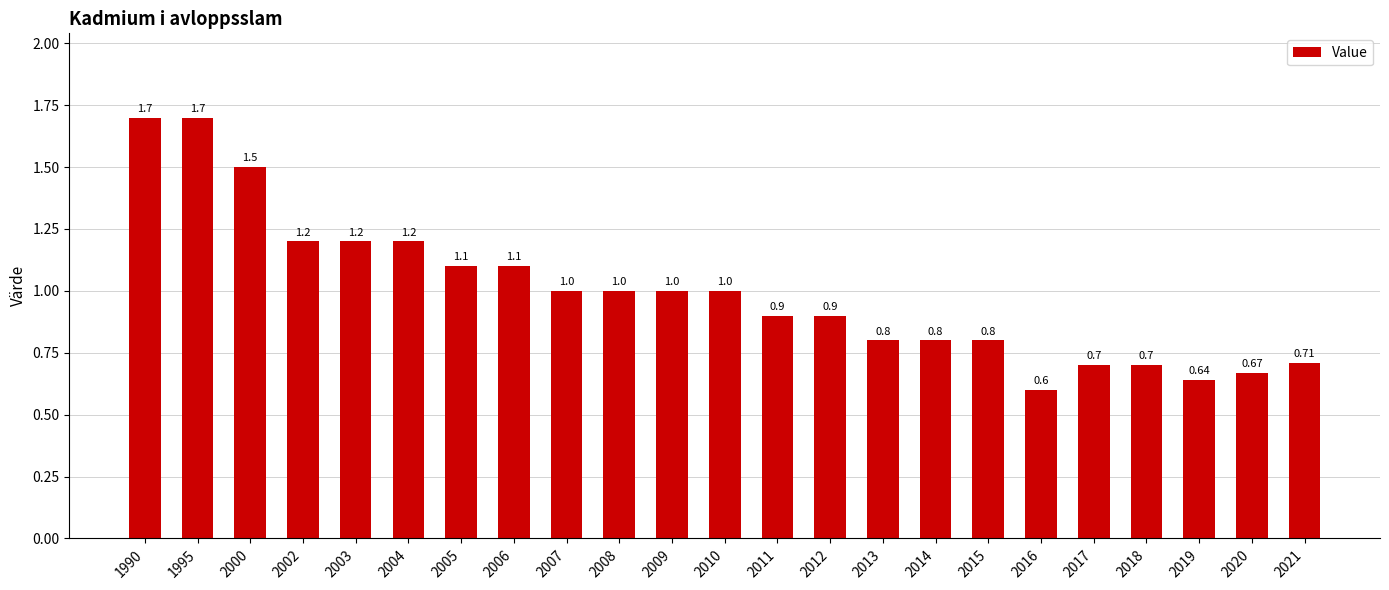

Reading left to right, extract all data points from this chart.

1.7	1.7	1.5	1.2	1.2	1.2	1.1	1.1	1.0	1.0	1.0	1.0	0.9	0.9	0.8	0.8	0.8	0.6	0.7	0.7	0.6	0.7	0.7